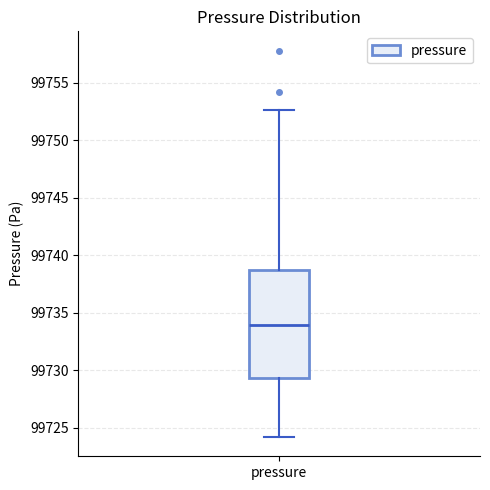

Read this box plot against the y-axis: the position of the median line, the range covered by the box, and the ends of both whiskers. The values are not printed on the chart, so give them approximately, as read against the axis.

median 99734.0, box 99729.5 to 99738.5, whiskers 99724.0 to 99752.5